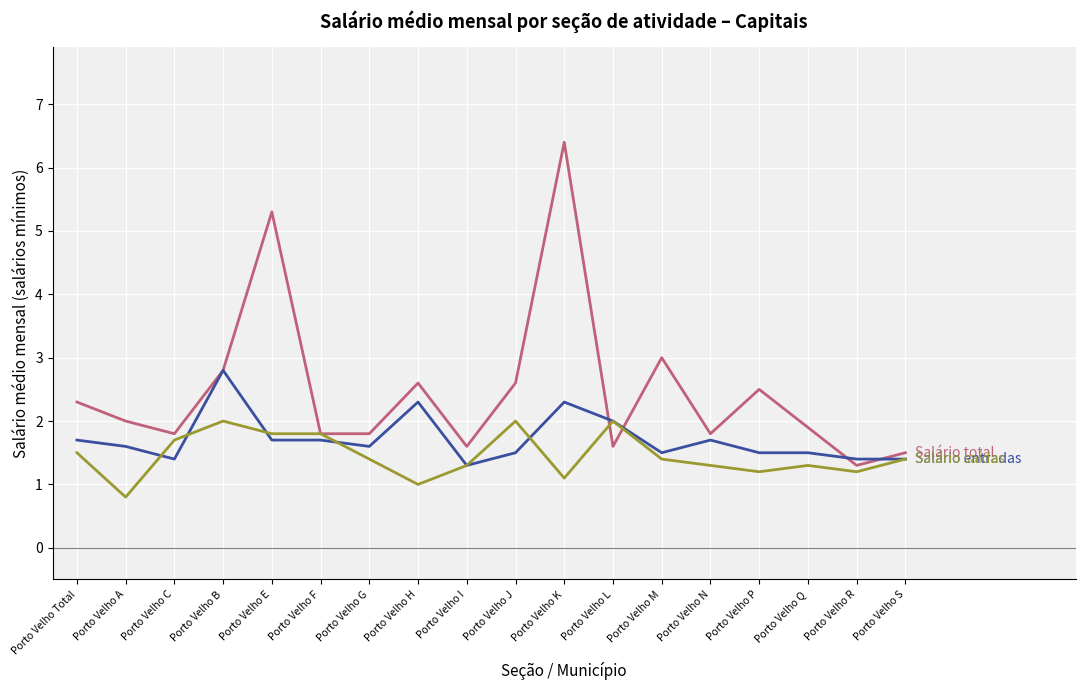

What is the spread (max minus min) of values at Porto Velho C?

0.4